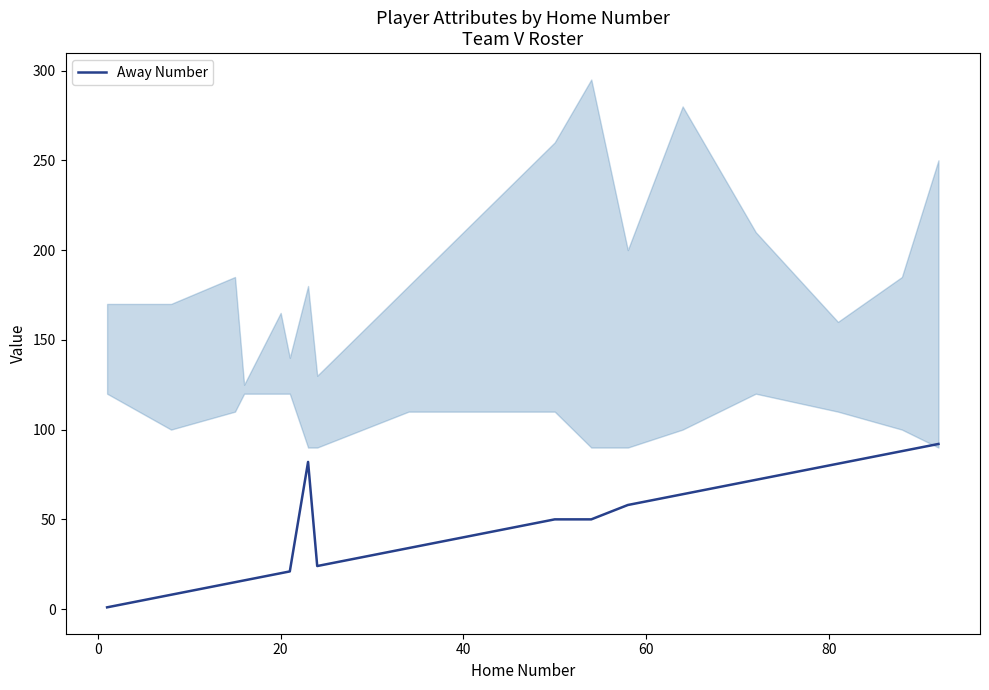

What is the highest value of the Away Number series?

92